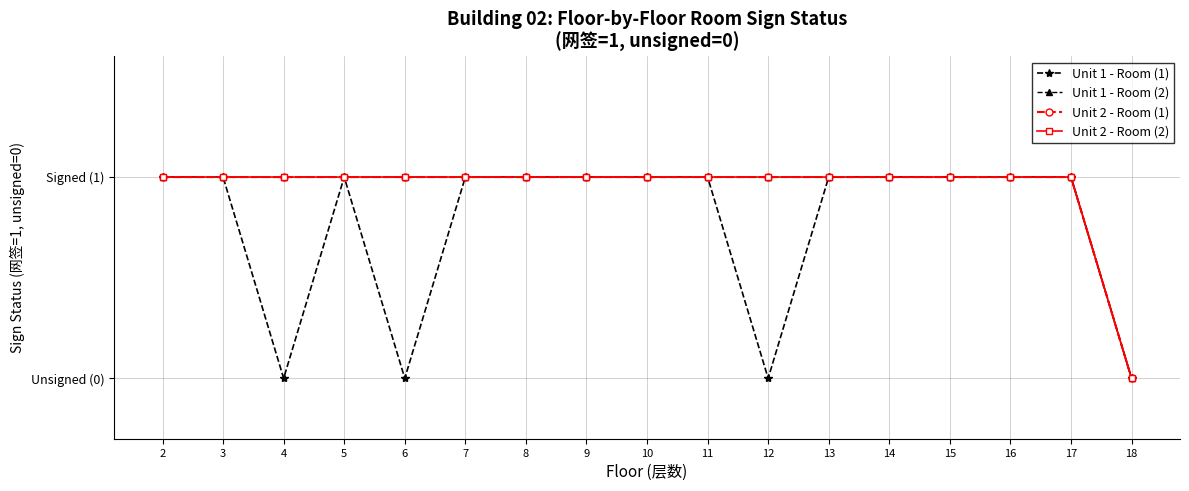

What is the total value across all series at 11?

4